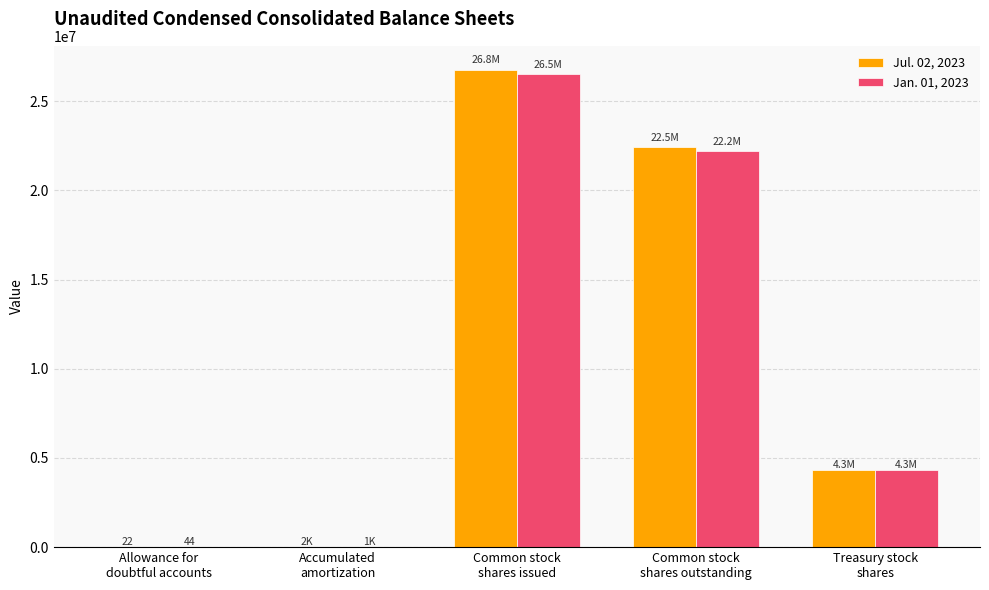

Read the Jan. 01, 2023 value at Accumulated
amortization, to the nearest 50.

1350